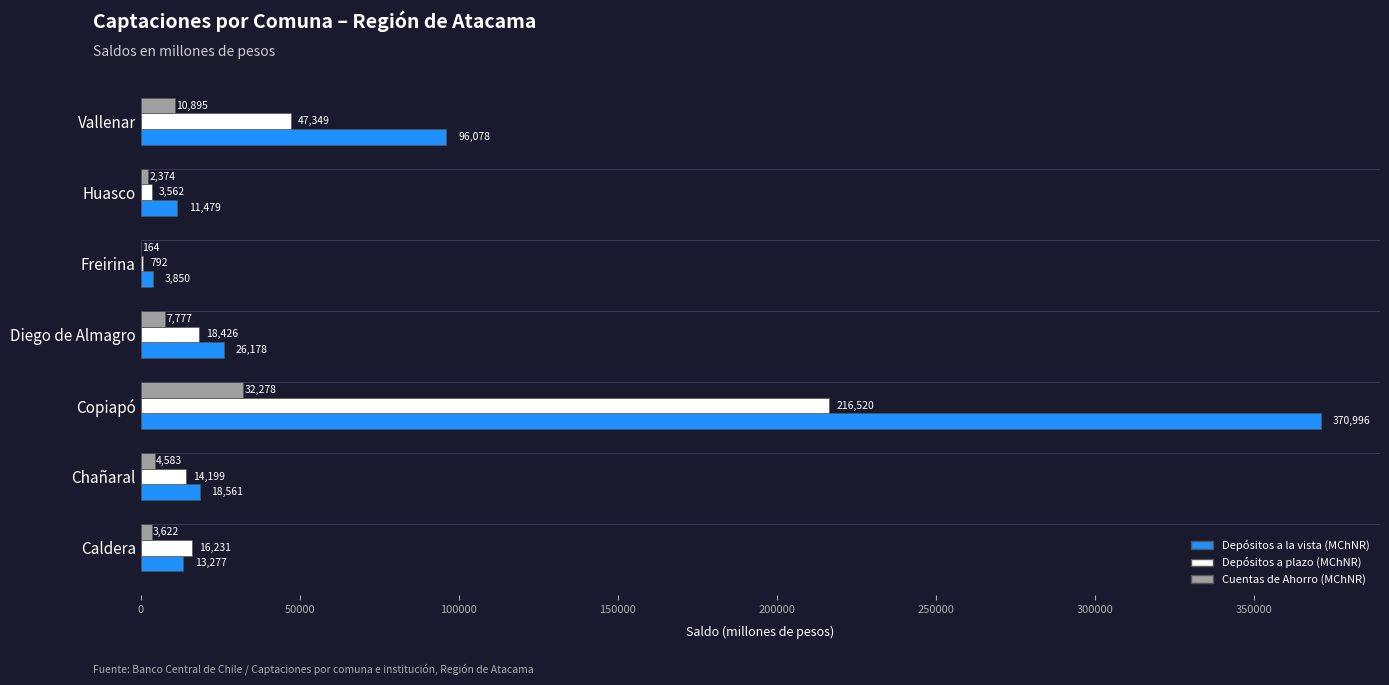

How many distinct data groups are displayed?

3